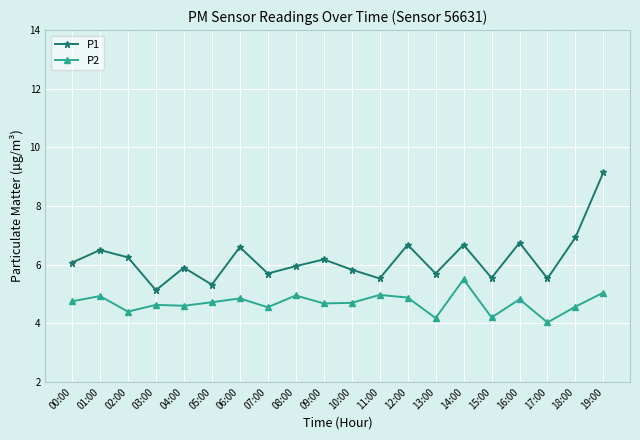

What is the value of the P2 point at the 11th from the left?

4.7